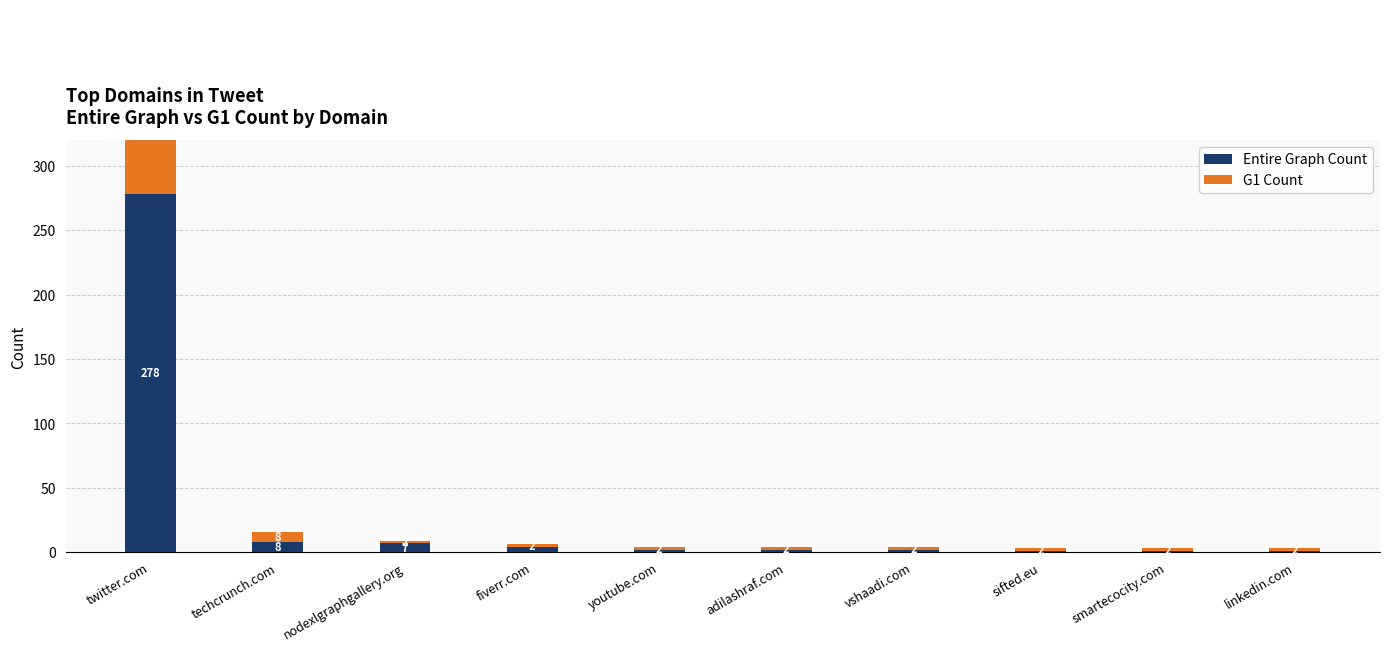

Which label corresponds to the largest value in the chart?

twitter.com